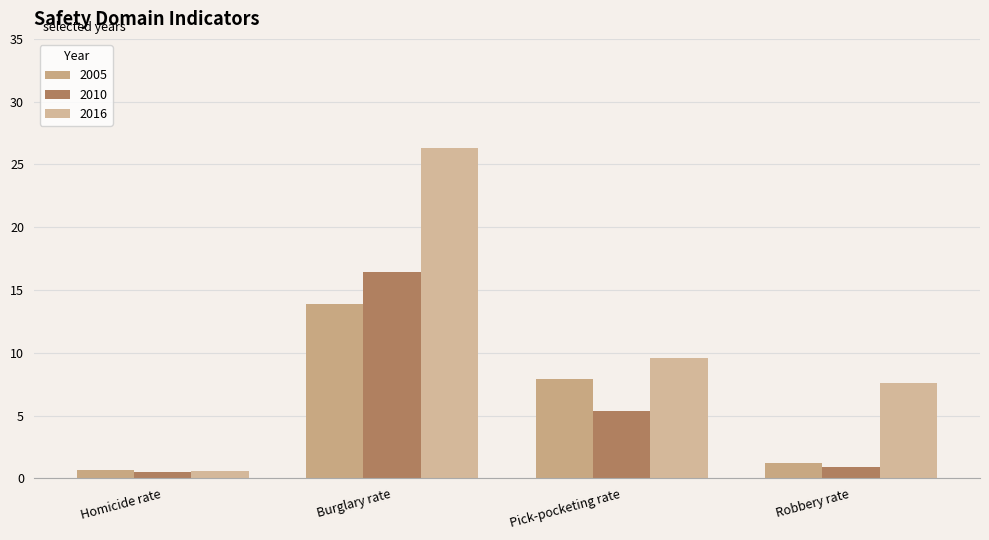

Is the value of 2010 at Pick-pocketing rate greater than the value of 2005 at Burglary rate?

No